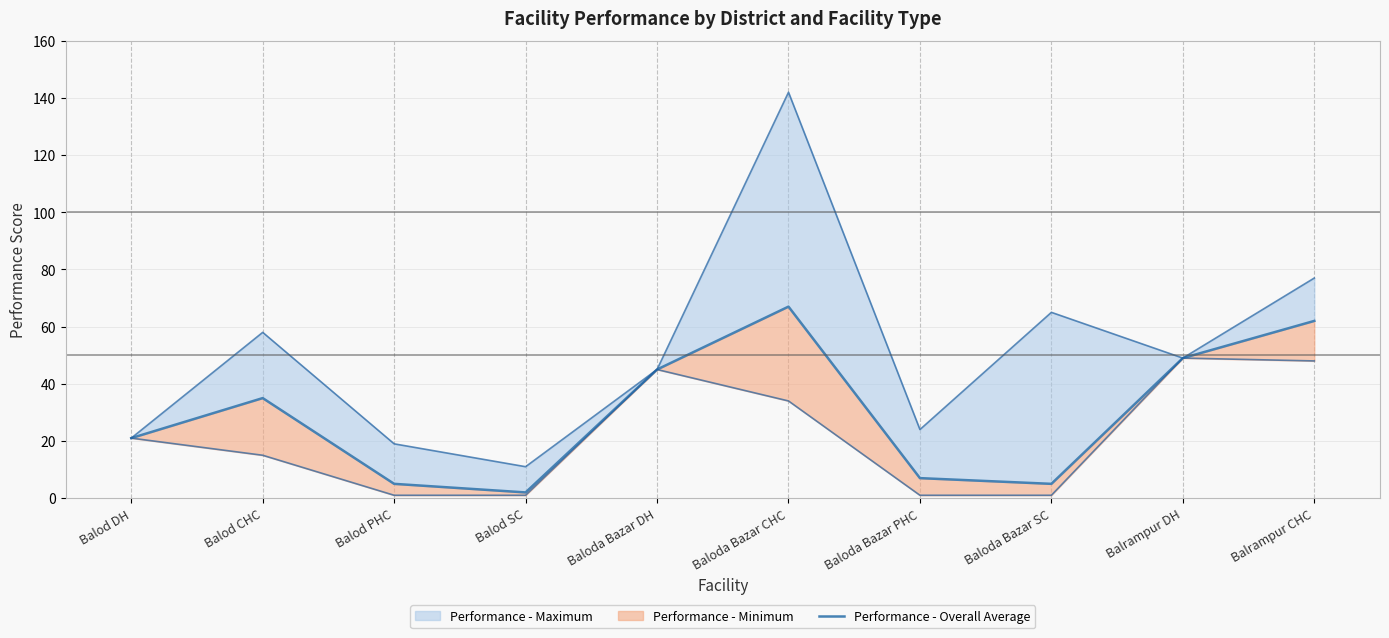

What is the value of the 5th point from the left?

45